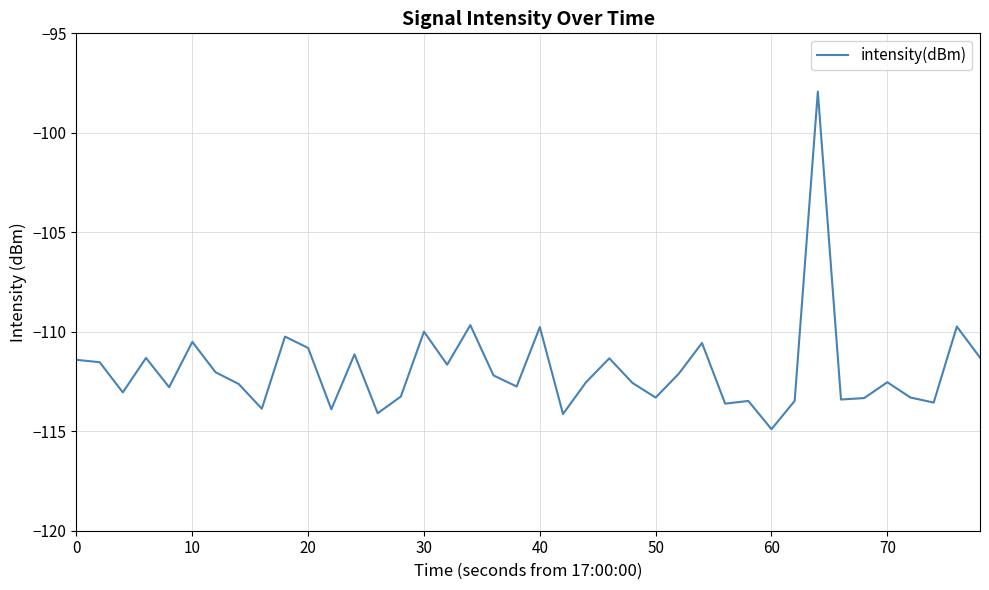

What is the average value?

-111.9